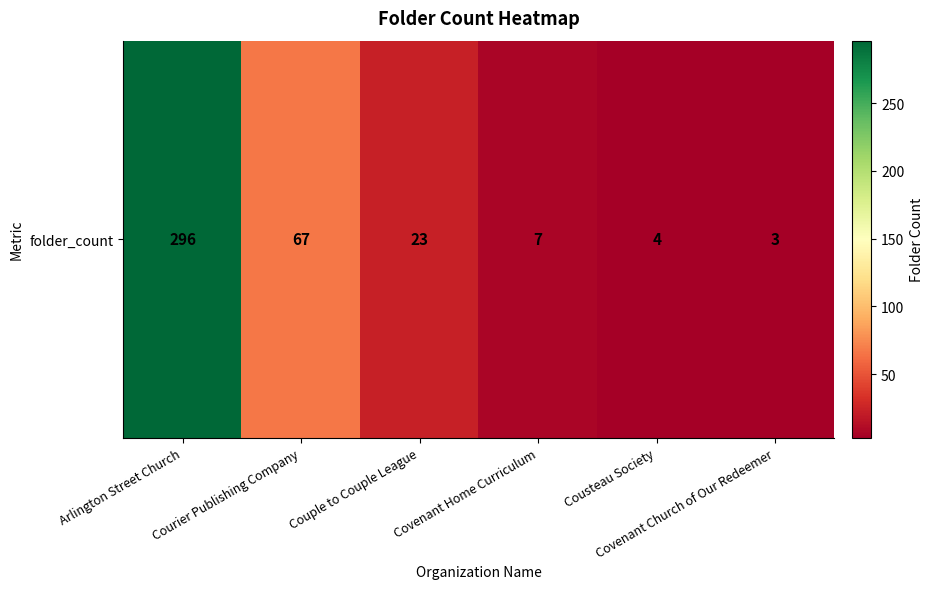

Reading left to right, what are all the values shown in this chart?

Arlington Street Church=296	Courier Publishing Company=67	Couple to Couple League=23	Covenant Home Curriculum=7	Cousteau Society=4	Covenant Church of Our Redeemer=3